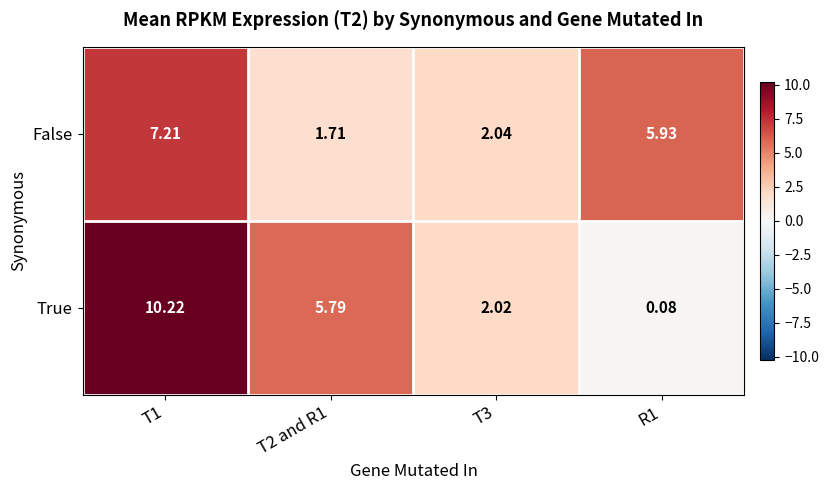

Rank the series at T3 from lowest to highest value.

True, False